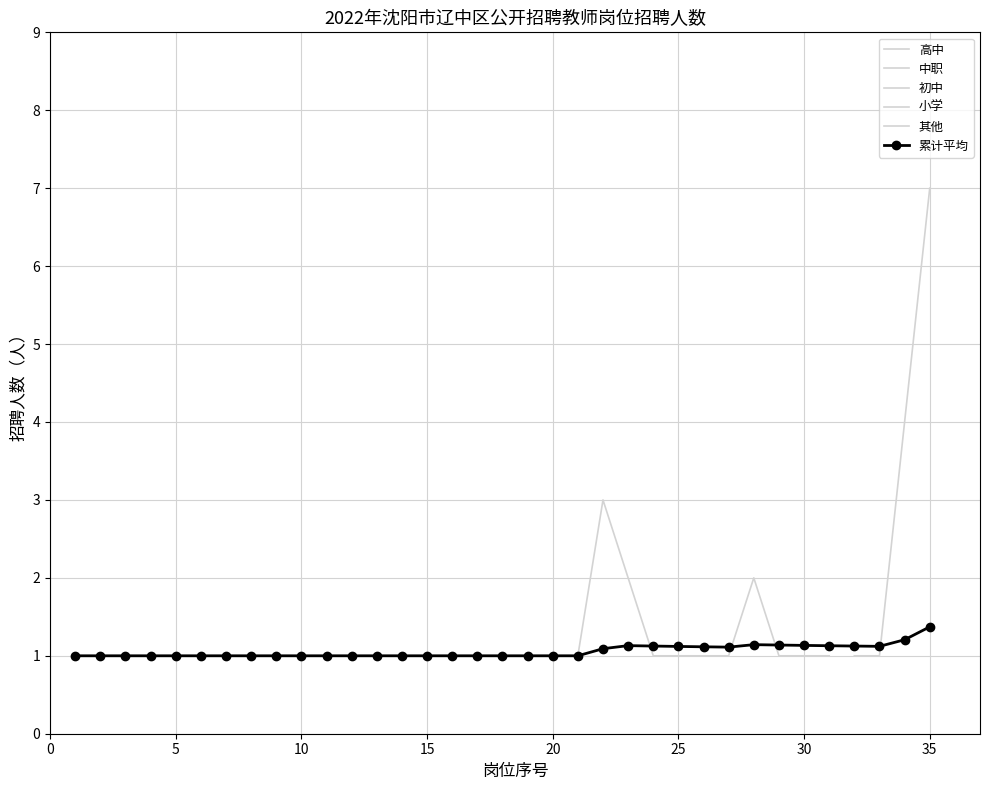

Reading right to left, what are all the values shown in this chart?

10035=7	10034=4	10033=1	10032=1	10031=1	10030=1	10029=1	10028=2	10027=1	10026=1	10025=1	10024=1	10023=2	10022=3	10021=1	10020=1	10019=1	10018=1	10017=1	10016=1	10015=1	10014=1	10013=1	10012=1	10011=1	10010=1	10009=1	10008=1	10007=1	10006=1	10005=1	10004=1	10003=1	10002=1	10001=1